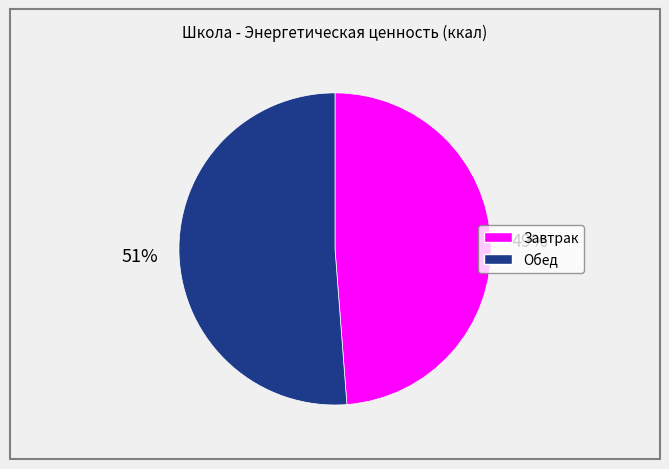

True or false: Обед accounts for 51% of the total.

True